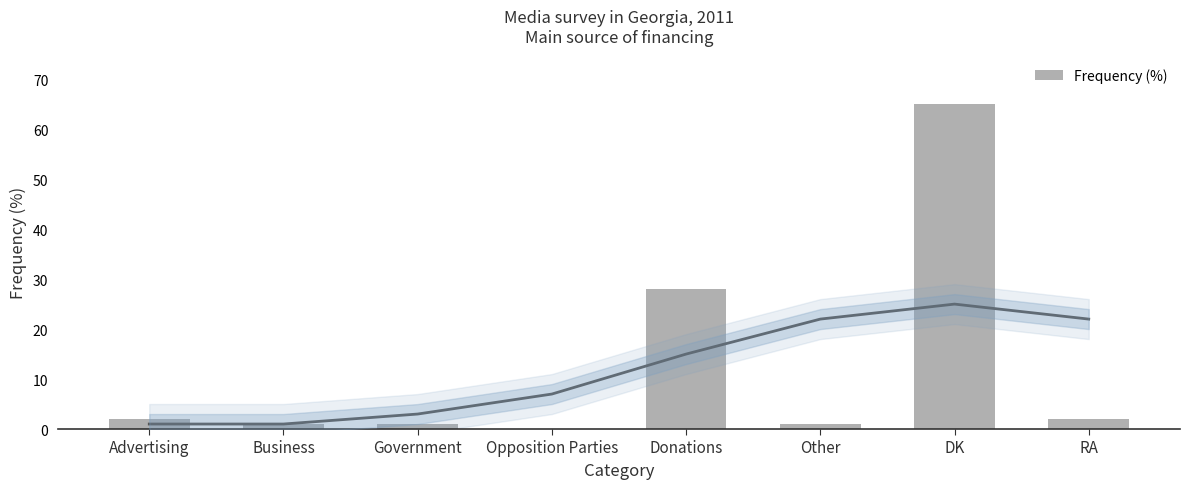

The value at Opposition Parties is 0. True or false?

True